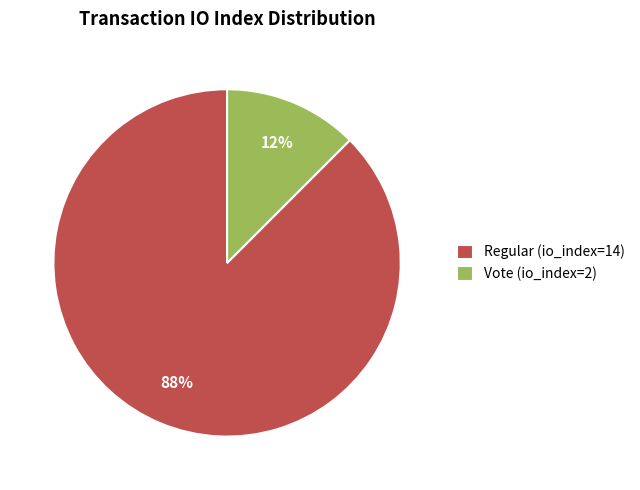

Which has a higher value, Regular (io_index=14) or Vote (io_index=2)?

Regular (io_index=14)